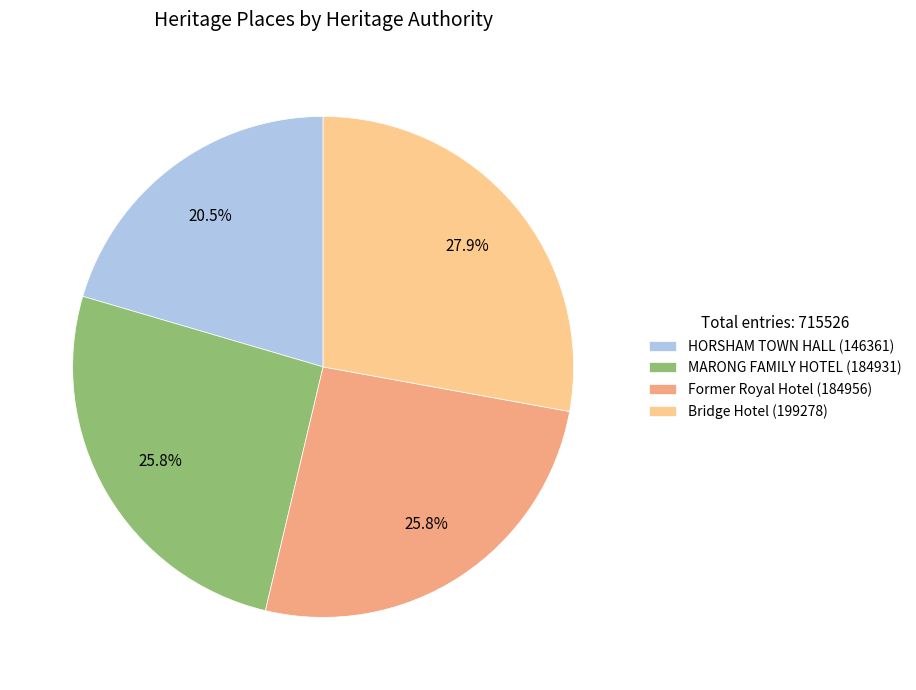

Which category has the smallest portion of the pie?

HORSHAM TOWN HALL